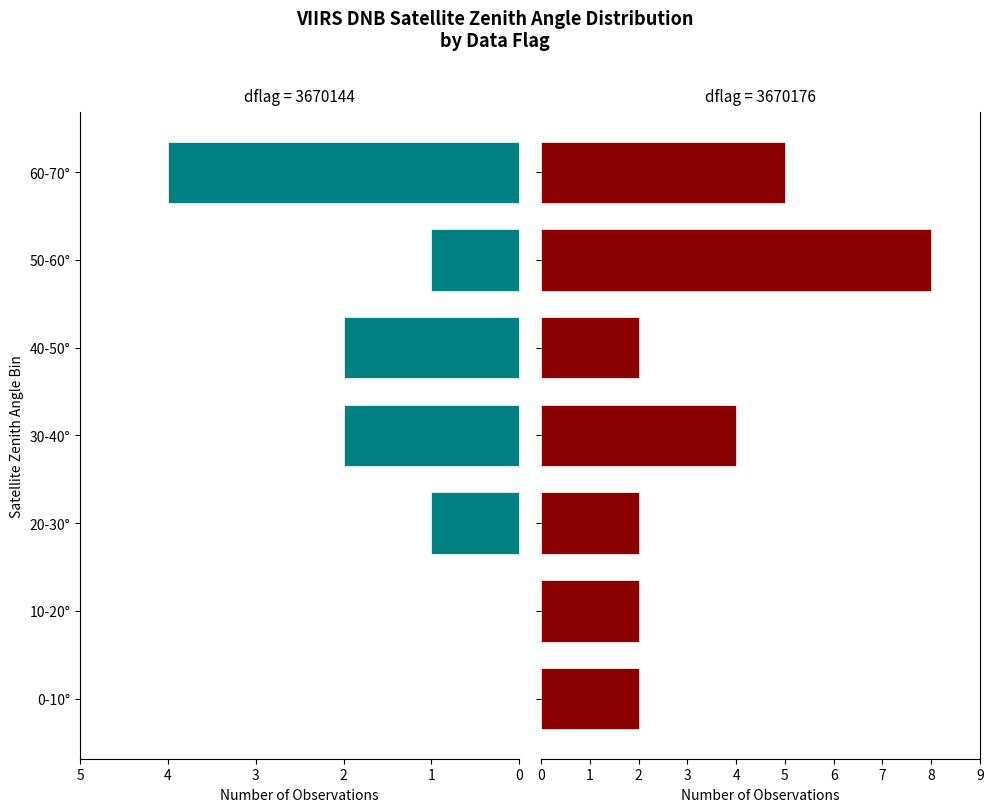

Reading left to right, list all the values displayed in this chart.

dflag=3670144: 0	0	1	2	2	1	4
dflag=3670176: 2	2	2	4	2	8	5